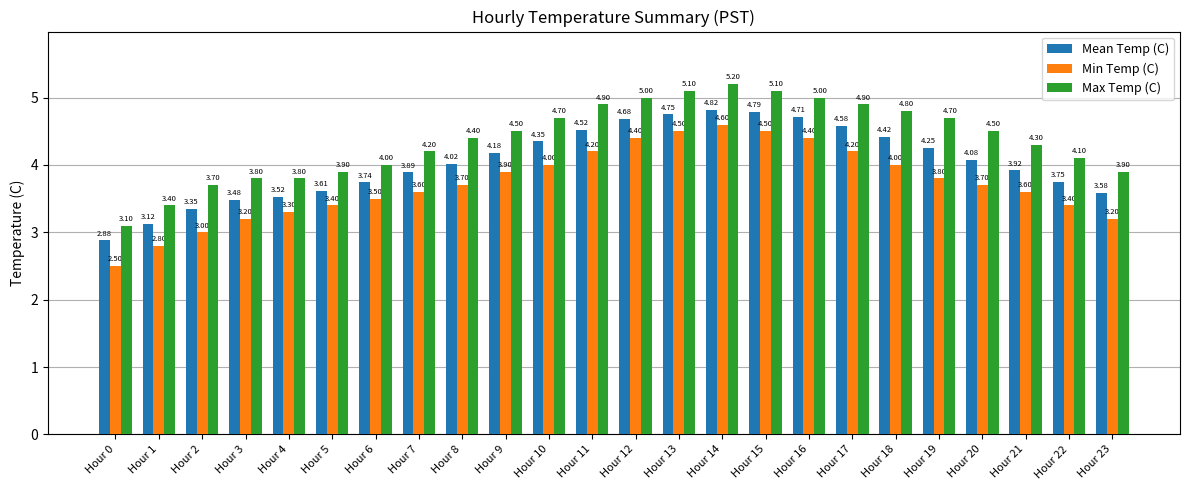

What is the total value across all series at Hour 23?

10.7